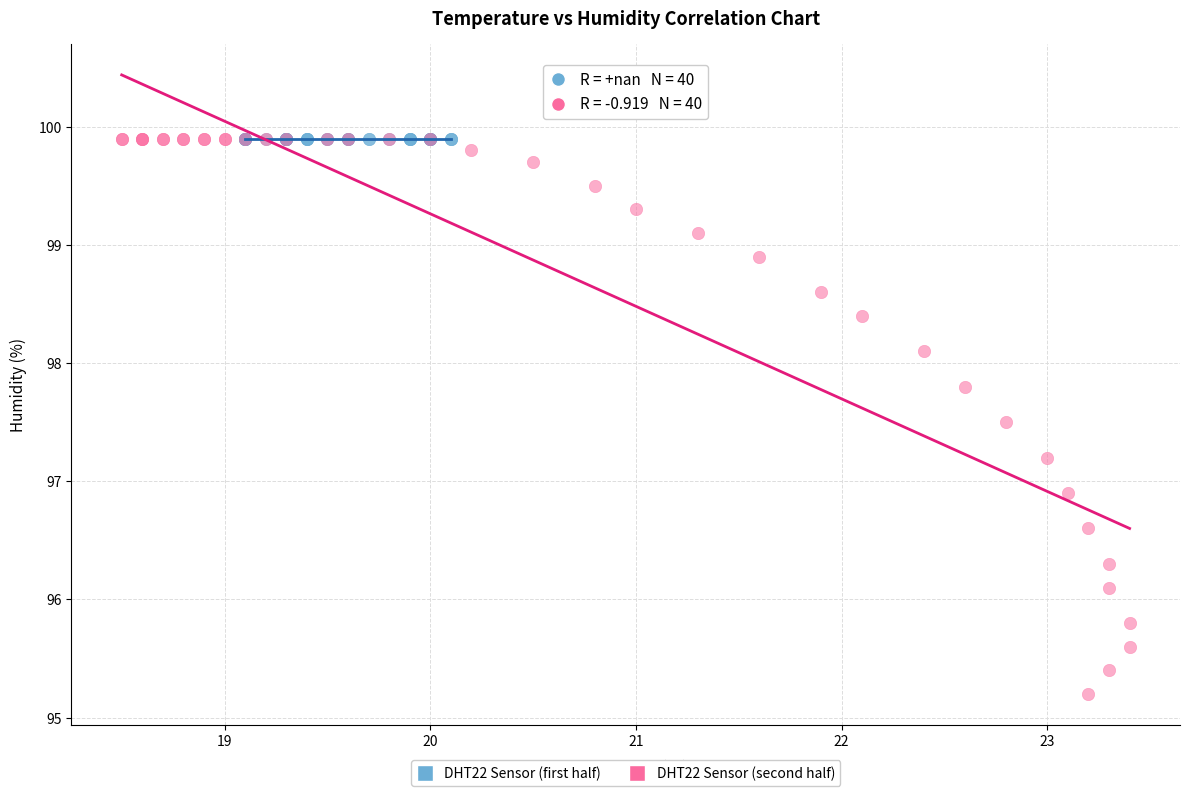

What are all the series names shown in the legend?

DHT22 Sensor (first half), DHT22 Sensor (second half)